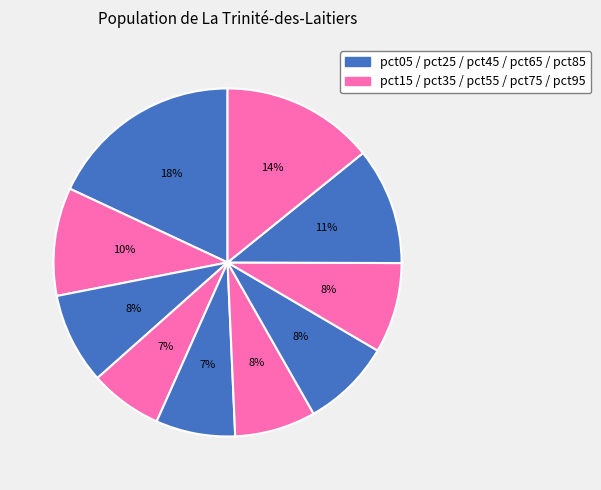

To the nearest percent, what is the average slice percentage?

10%